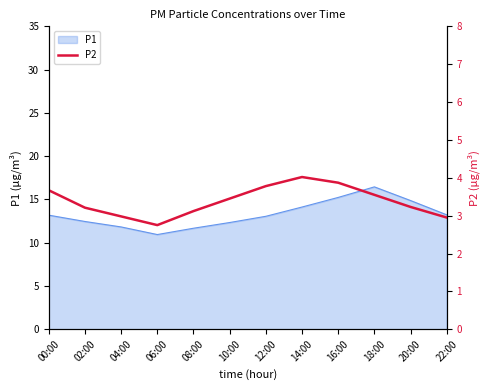

Is it true that P1 equals 10.9 at 06:00?

True